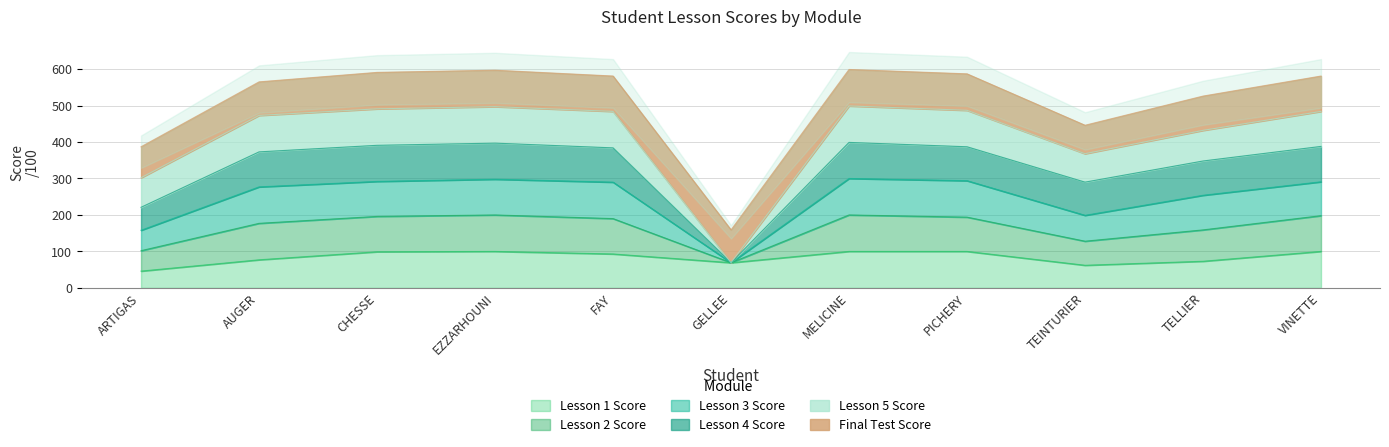

Is it true that Lesson 3 Score equals 857 at AUGER?

False